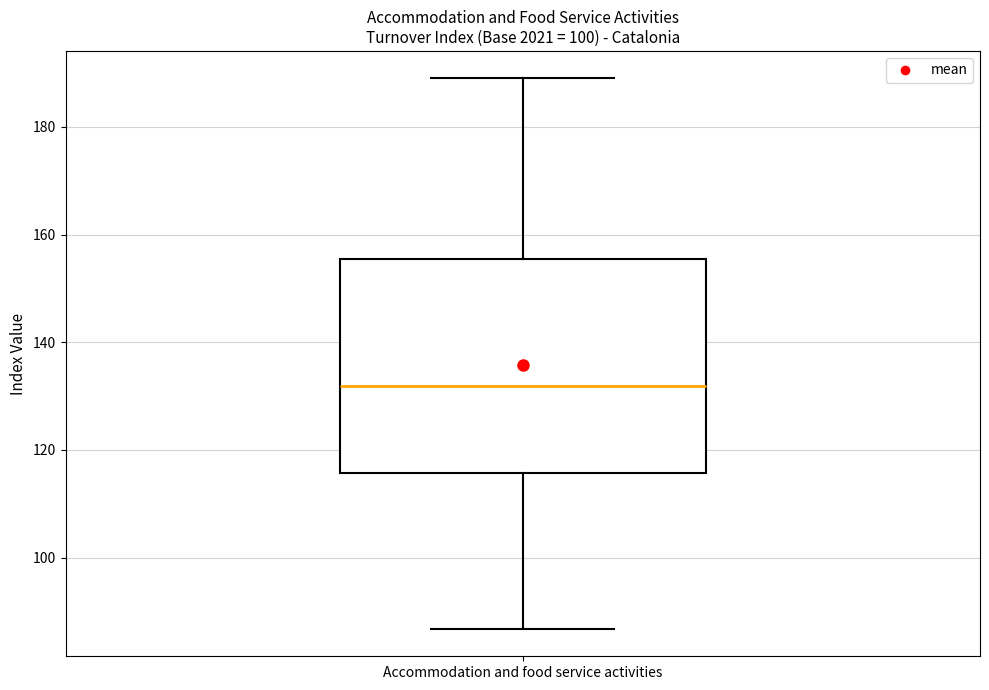

Transcribe this box plot: give where the median line is, the range the box spans, and where the two whiskers end, as read against the y-axis. The values are not printed on the chart, so give them approximately, as read against the axis.

median 132, box 116 to 156, whiskers 86 to 190